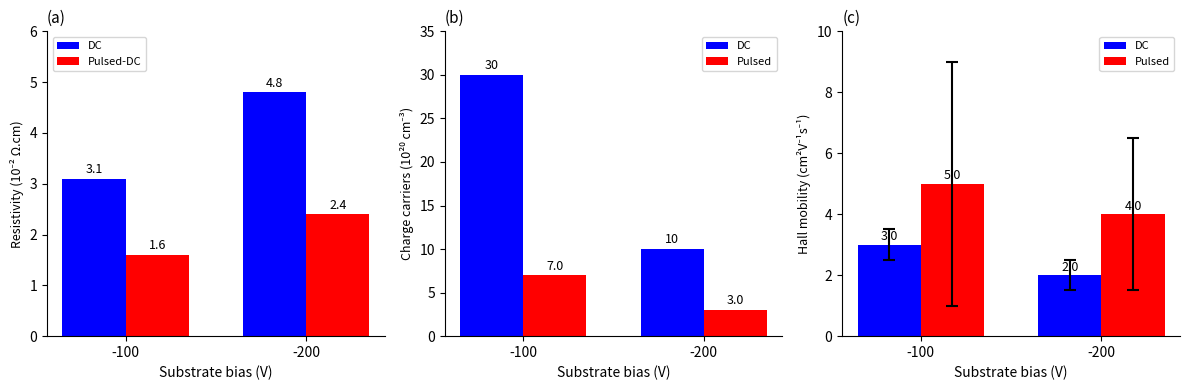

Where is Pulsed-DC nearest to the value 2?

-100